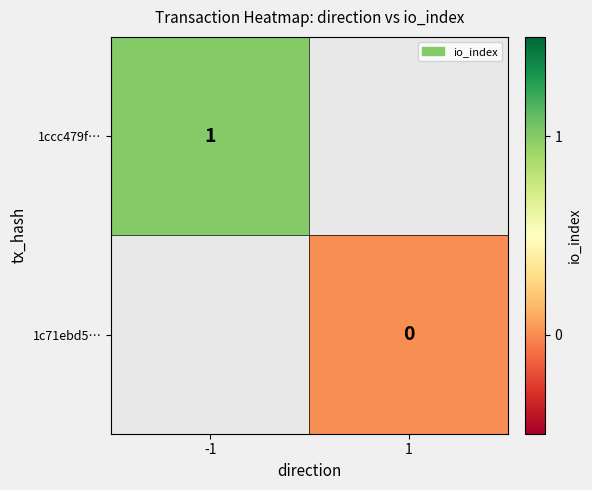

Which category has the highest value across all series?

-1